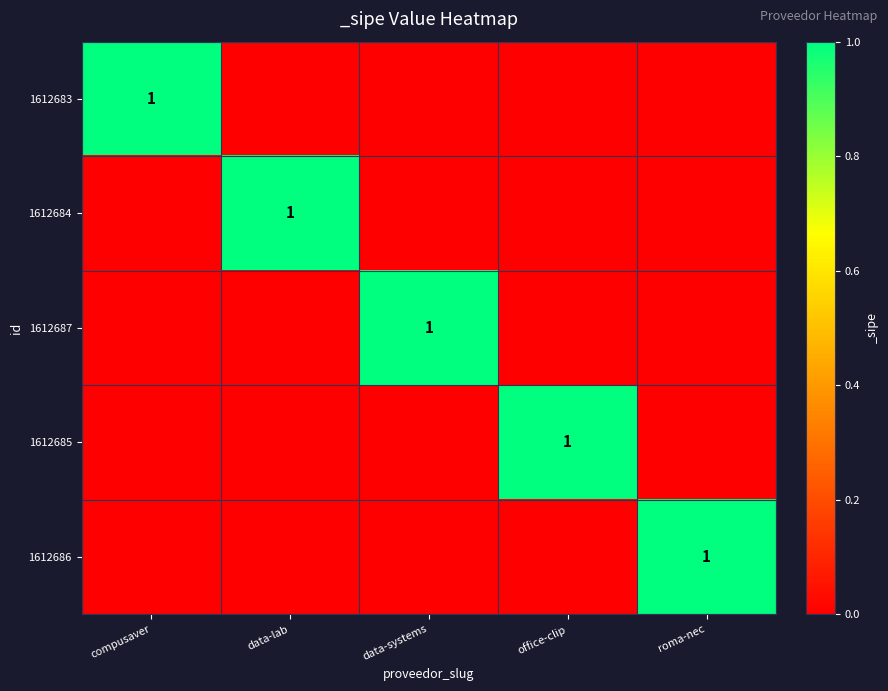

True or false: 1612685 has a value of 1 at office-clip.

True